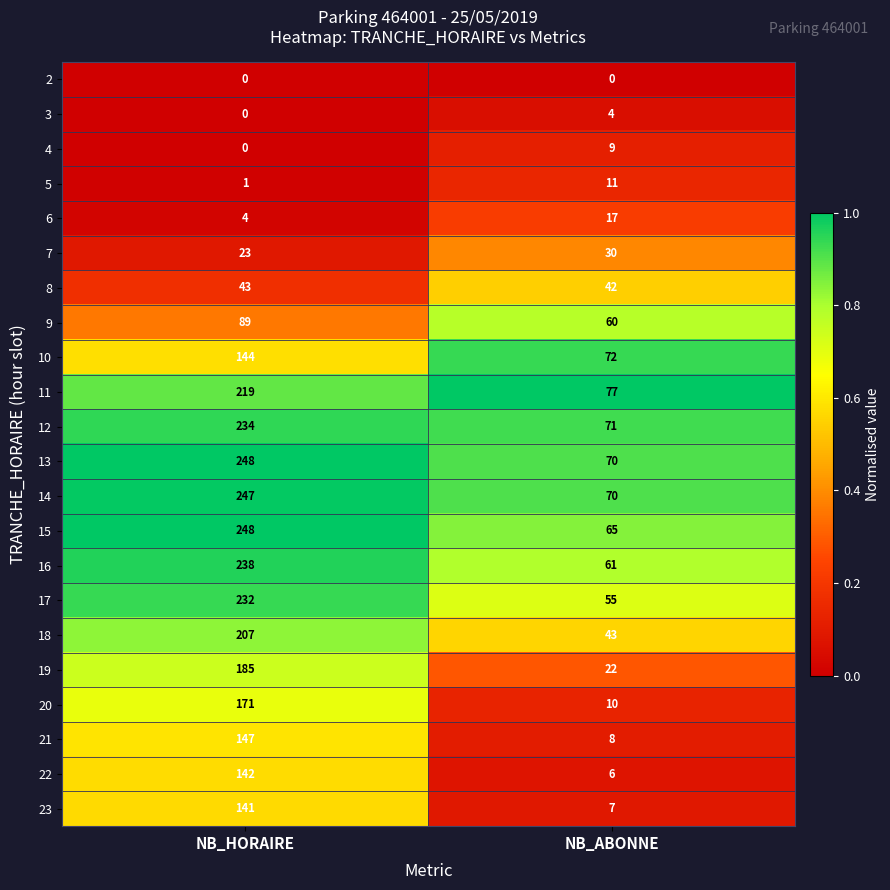

What is the average value of the 10 series?

108